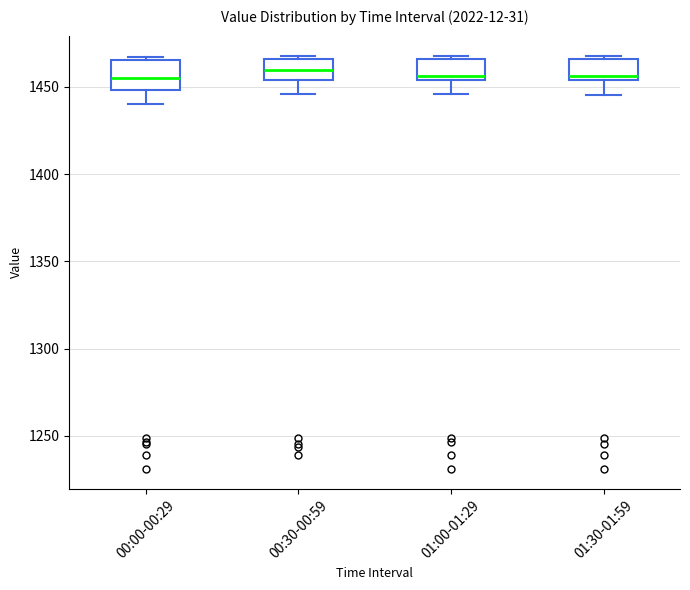

Reading left to right, transcribe this box plot: for each box, give where its median line is, the range the box spans, and where its two whiskers end, as read against the y-axis. The values are not printed on the chart, so give them approximately, as read against the axis.

00:00-00:29: median 1455, box 1450 to 1465, whiskers 1440 to 1465 (just above the box's upper edge)
00:30-00:59: median 1460, box 1455 to 1465, whiskers 1445 to 1465 (just above the box's upper edge)
01:00-01:29: median 1455 (just above the box's lower edge), box 1455 to 1465, whiskers 1445 to 1465 (just above the box's upper edge)
01:30-01:59: median 1455 (just above the box's lower edge), box 1455 to 1465, whiskers 1445 to 1465 (just above the box's upper edge)